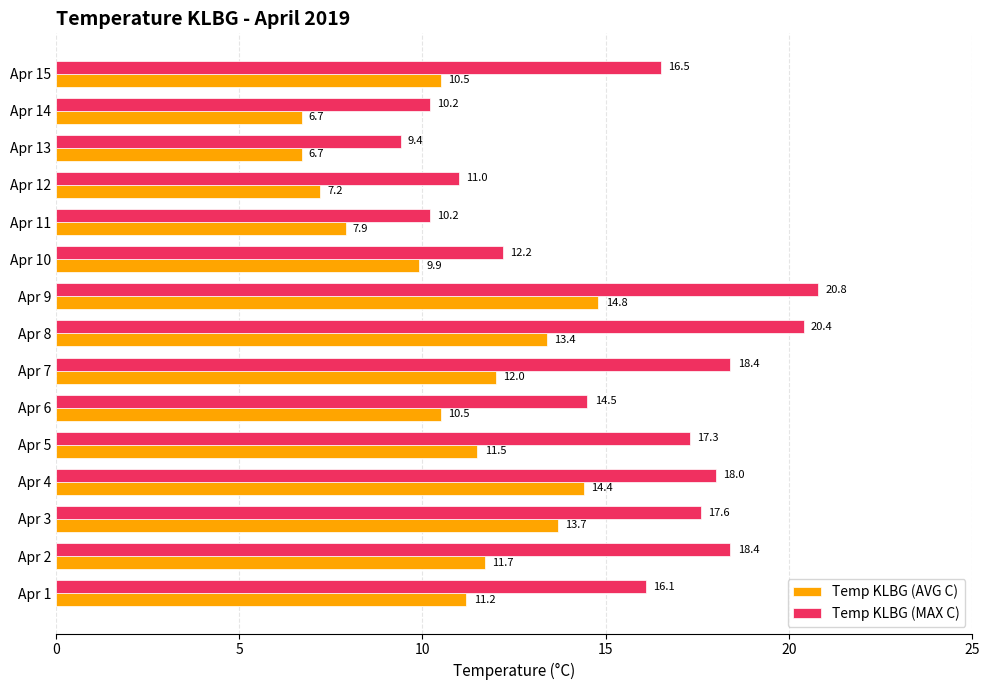

At which label is Temp KLBG (AVG C) closest to 10?

Apr 10